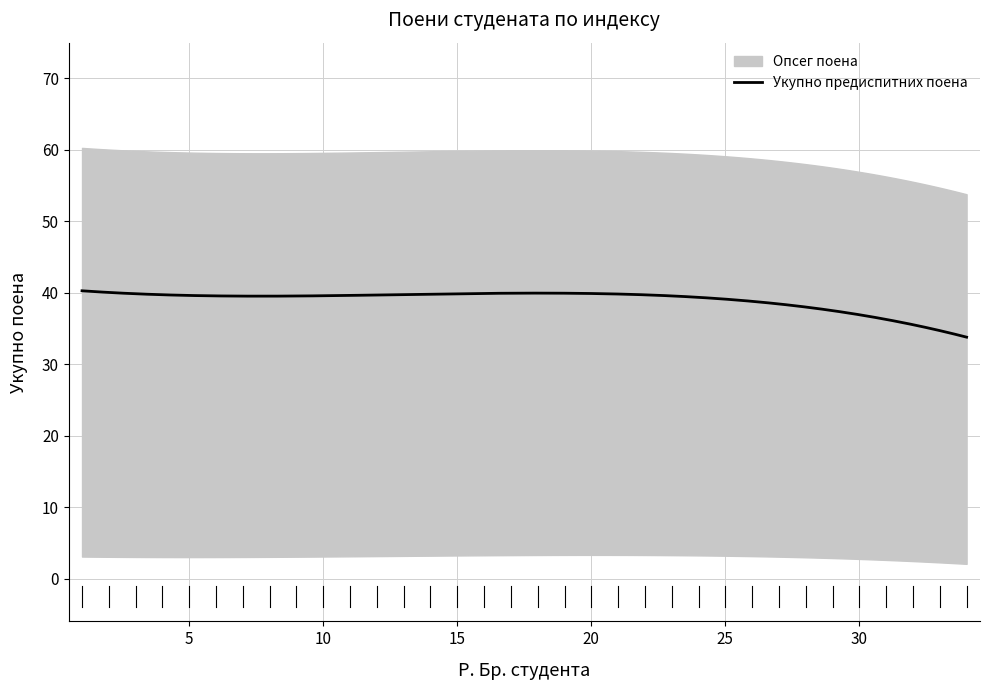

What is the lowest value of the Укупно предиспитних поена series?

33.8